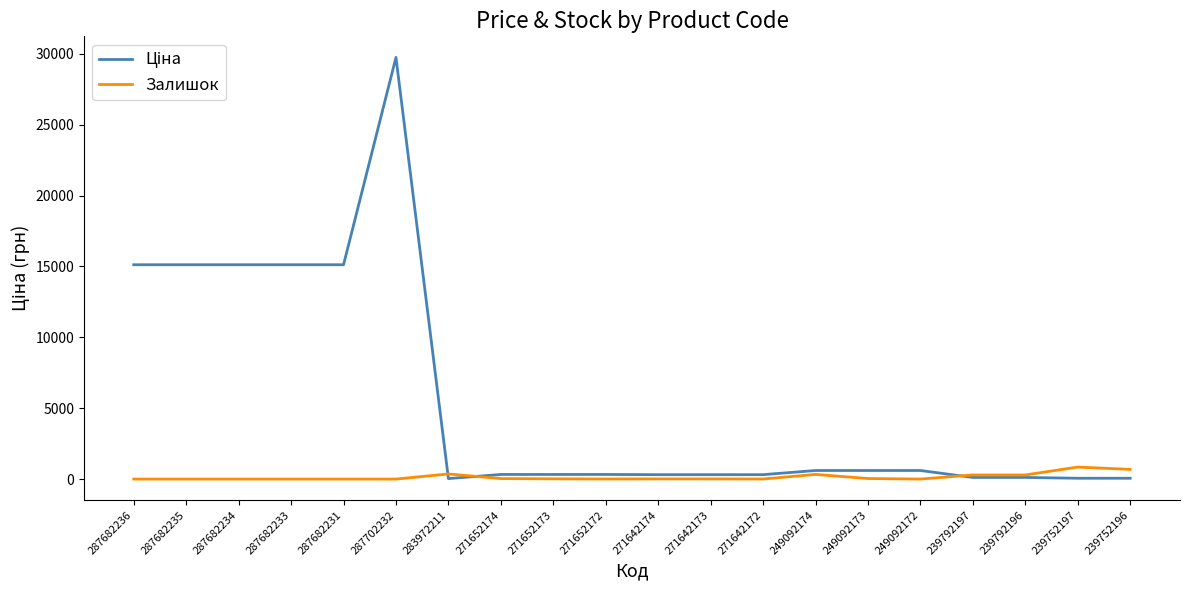

At which category does the chart reach its peak across all series?

287702232